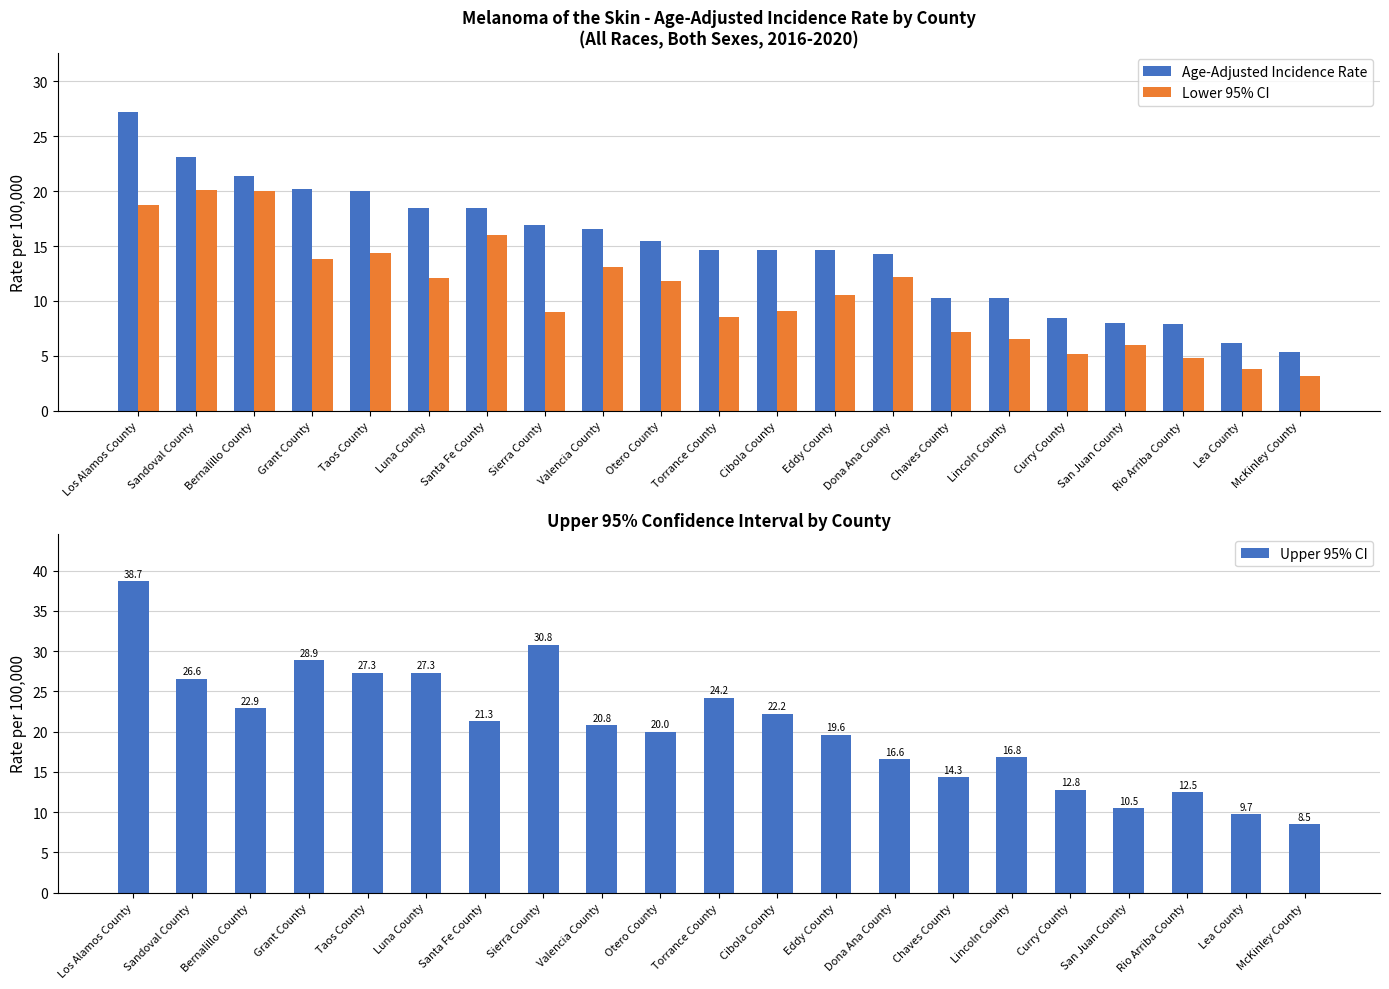

What value does the Upper 95% CI series have at Torrance County?

24.2